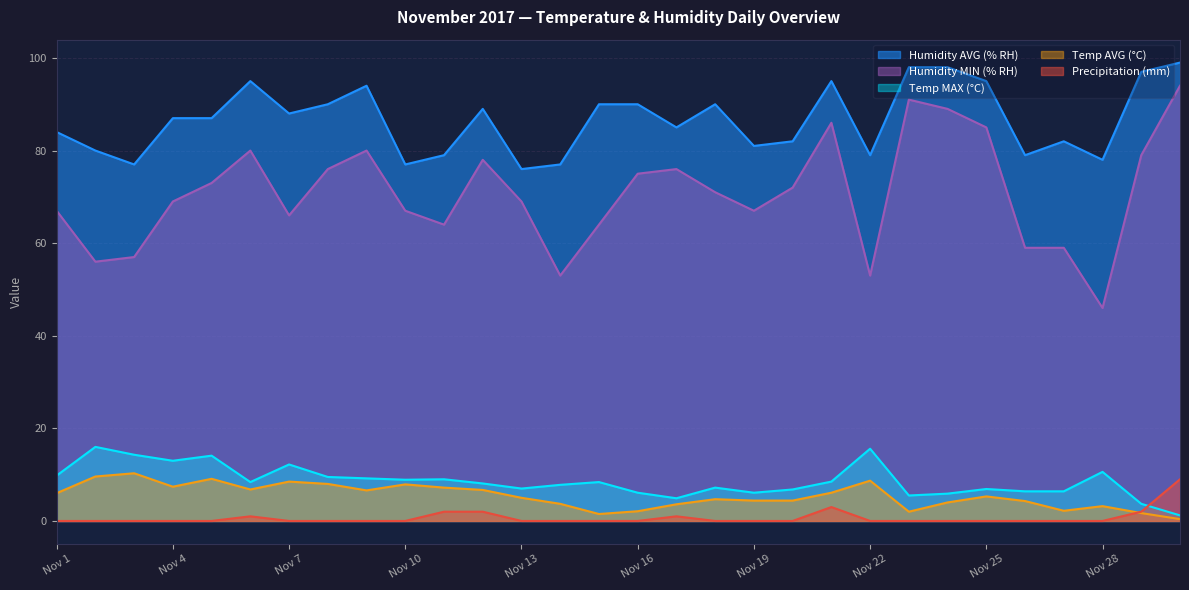

Is it true that Precipitation (mm) equals 0.0 at Nov 8?

True